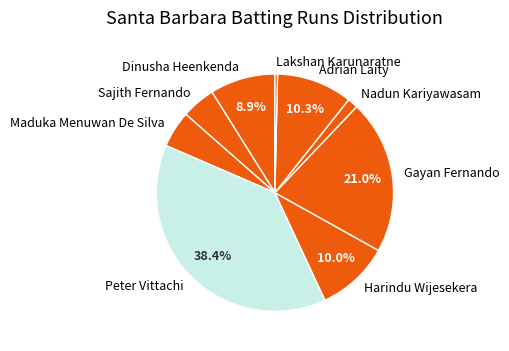

To the nearest percent, what is the average slice percentage?

11%